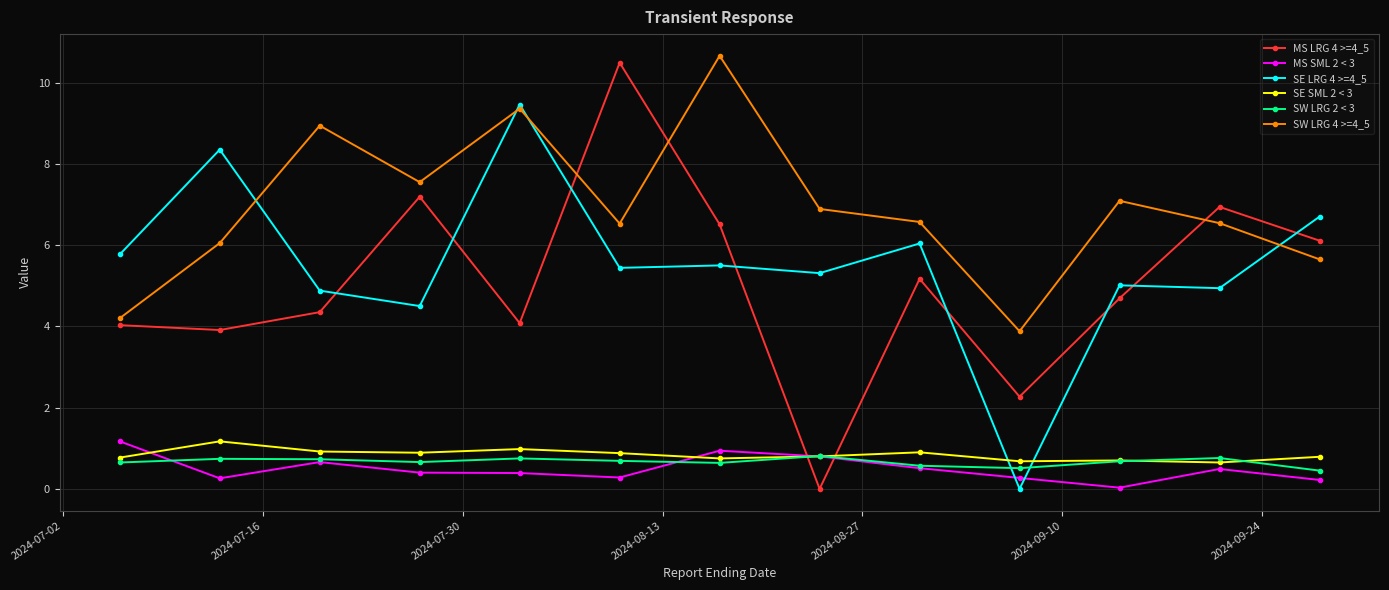

True or false: SW LRG 4 >=4_5 has more than 0 points higher than both neighbors.

True